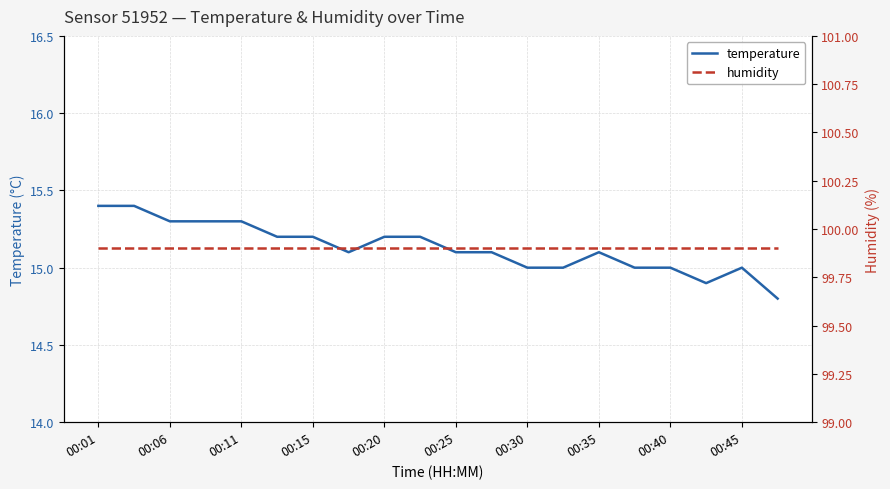

What is the maximum value shown in the chart?

99.9